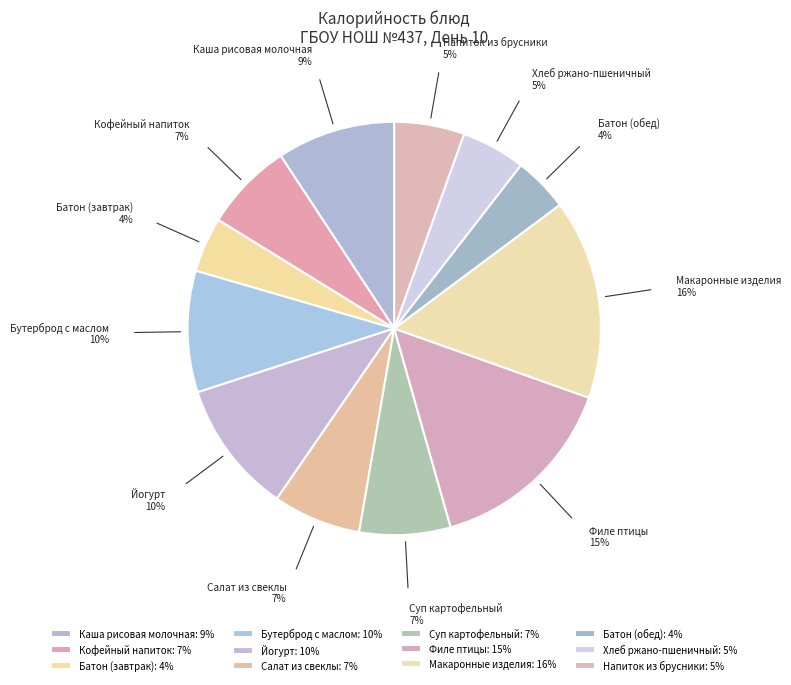

Is it true that Салат из свеклы is 17% of the pie?

False